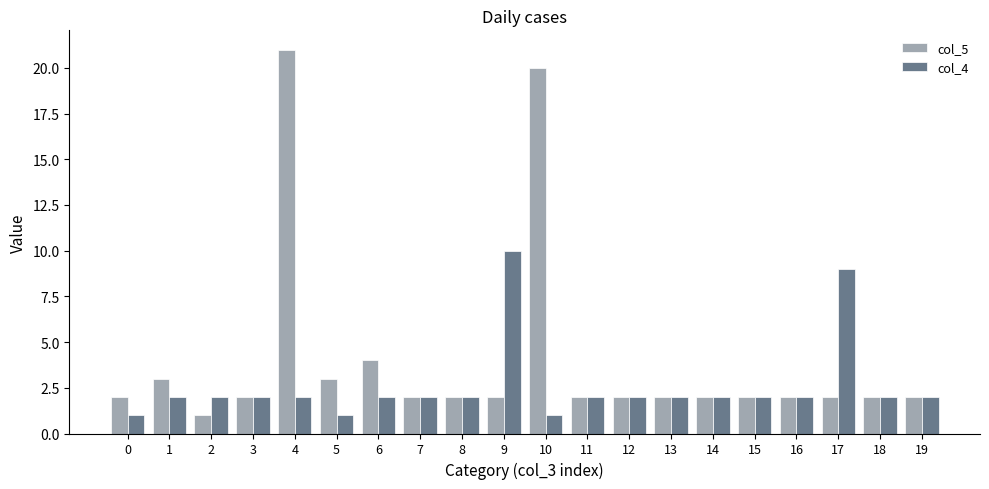

Which series changed the most between 2 and 3?

col_5